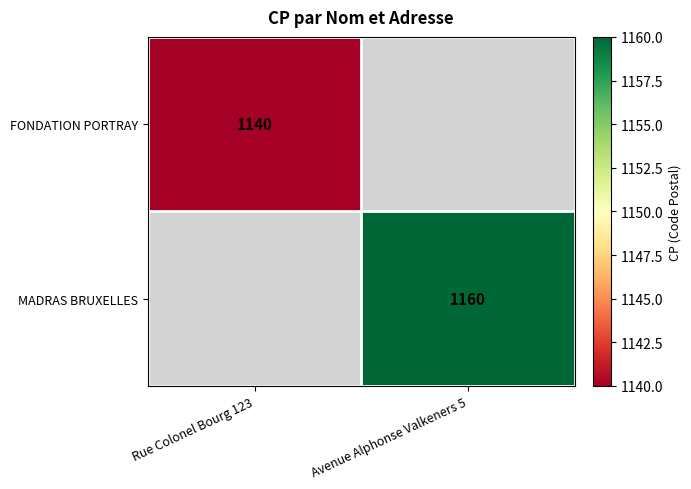

True or false: MADRAS BRUXELLES has a value of 1160 at Avenue Alphonse Valkeners 5.

True